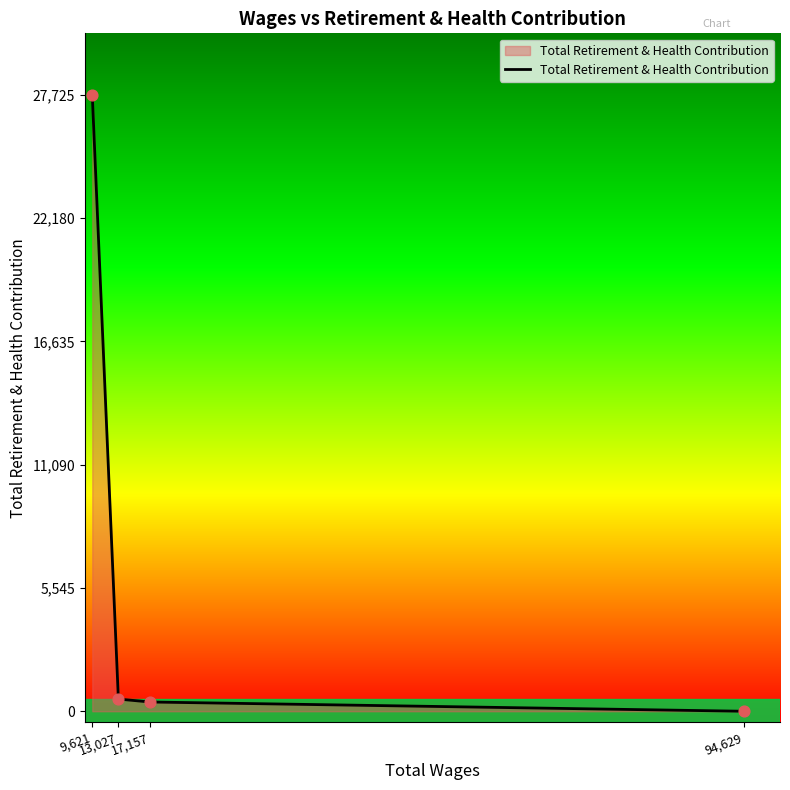

Between 94,629 and 9,621, which is larger?

9,621